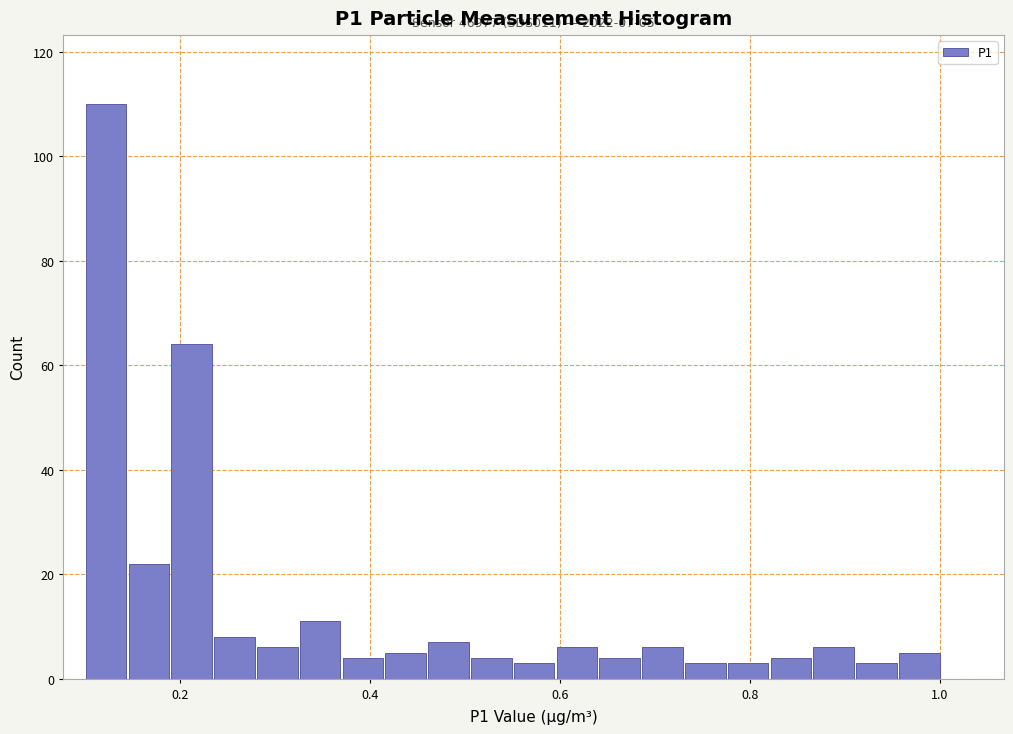

Around what value on the x-axis is the tallest bar? Give the approximate position of its centre, as read against the axis.

0.12